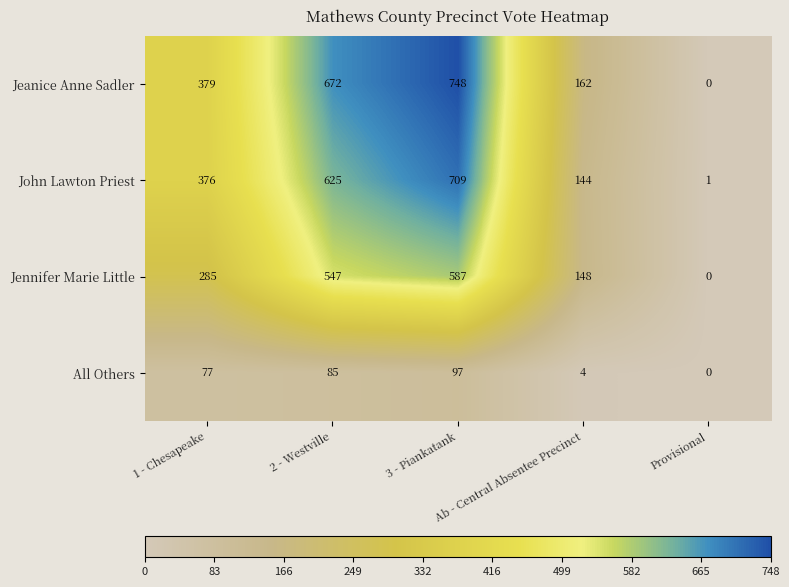

Which series has the widest spread of values?

Jeanice Anne Sadler